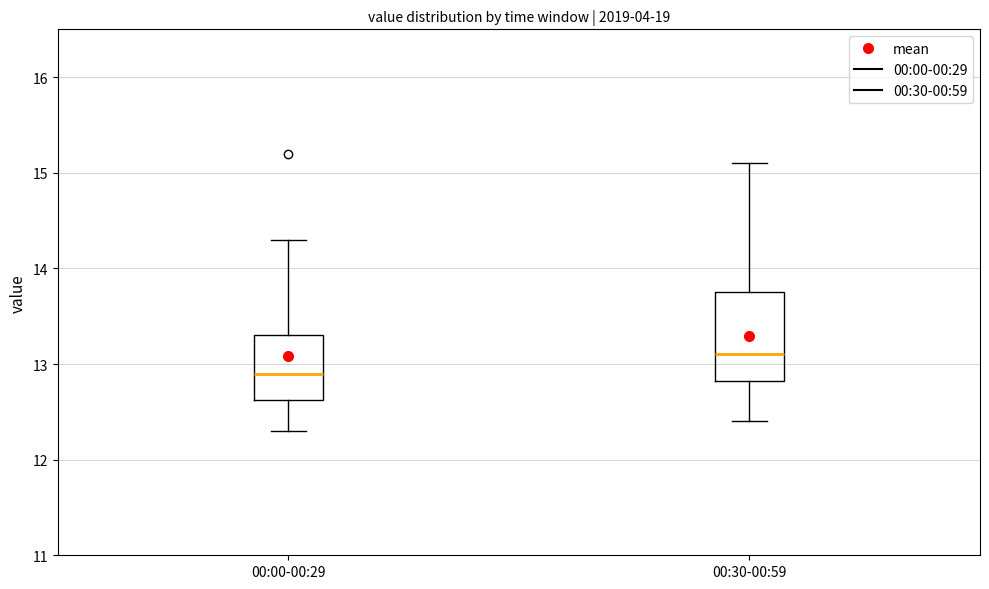

Reading left to right, transcribe this box plot: for each box, give where its median line is, the range the box spans, and where its two whiskers end, as read against the y-axis. The values are not printed on the chart, so give them approximately, as read against the axis.

00:00-00:29: median 12.9, box 12.6 to 13.3, whiskers 12.3 to 14.3
00:30-00:59: median 13.1, box 12.8 to 13.8, whiskers 12.4 to 15.1